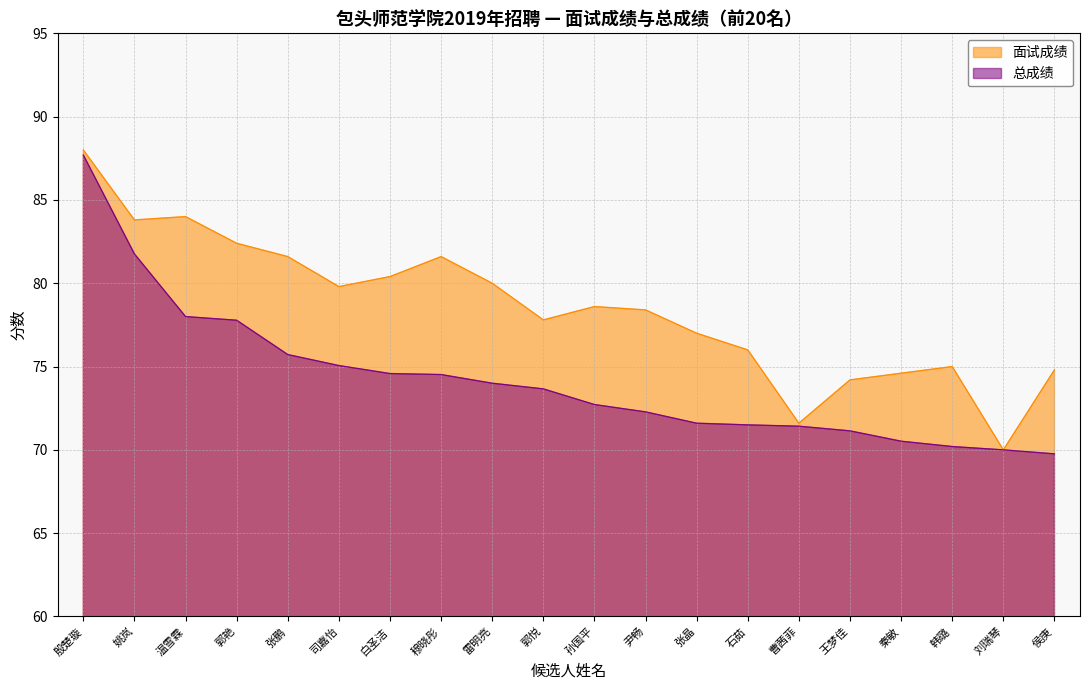

What is the spread (max minus min) of values at 姚岚?

2.0